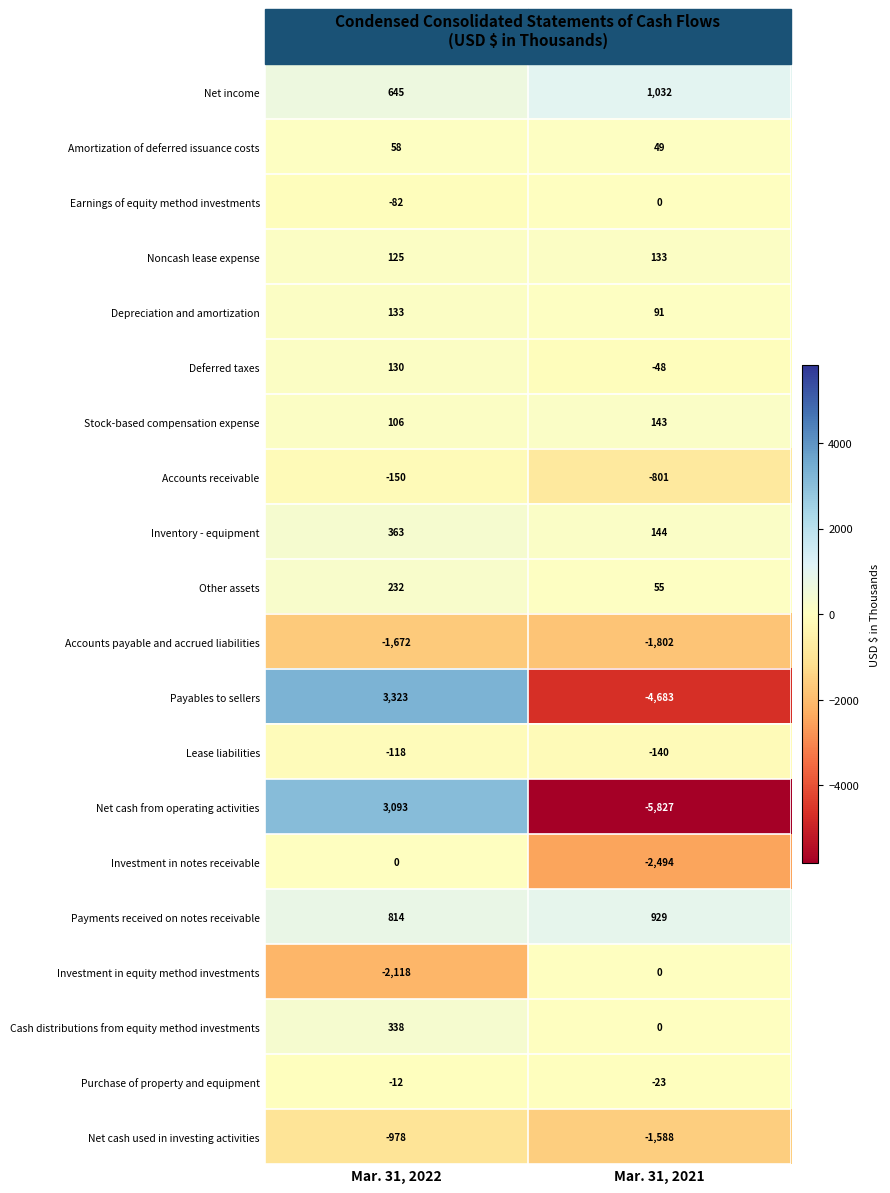

How many categories are shown in the chart?

2